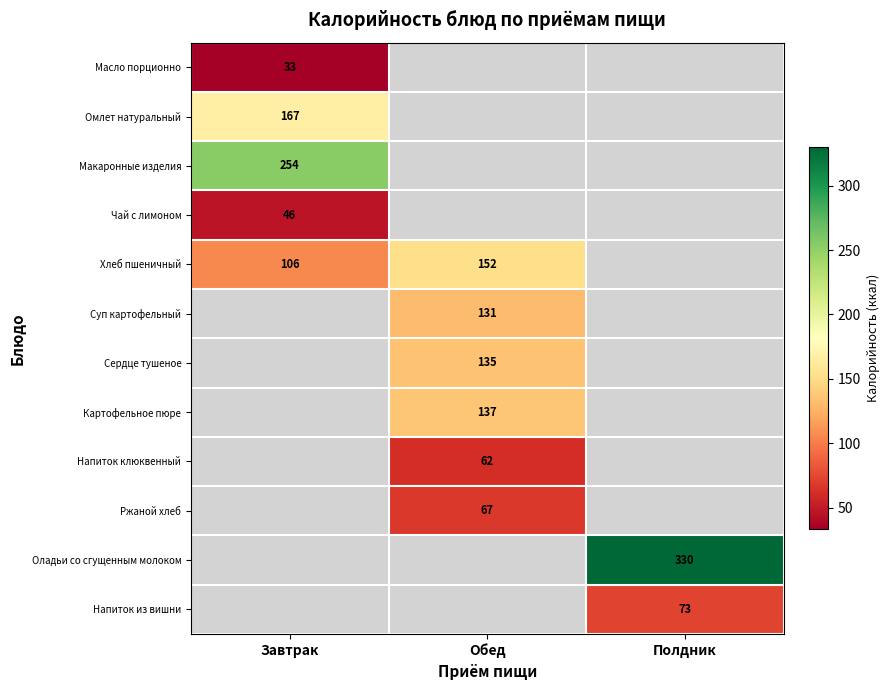

Is it true that Омлет натуральный equals 279 at Завтрак?

False